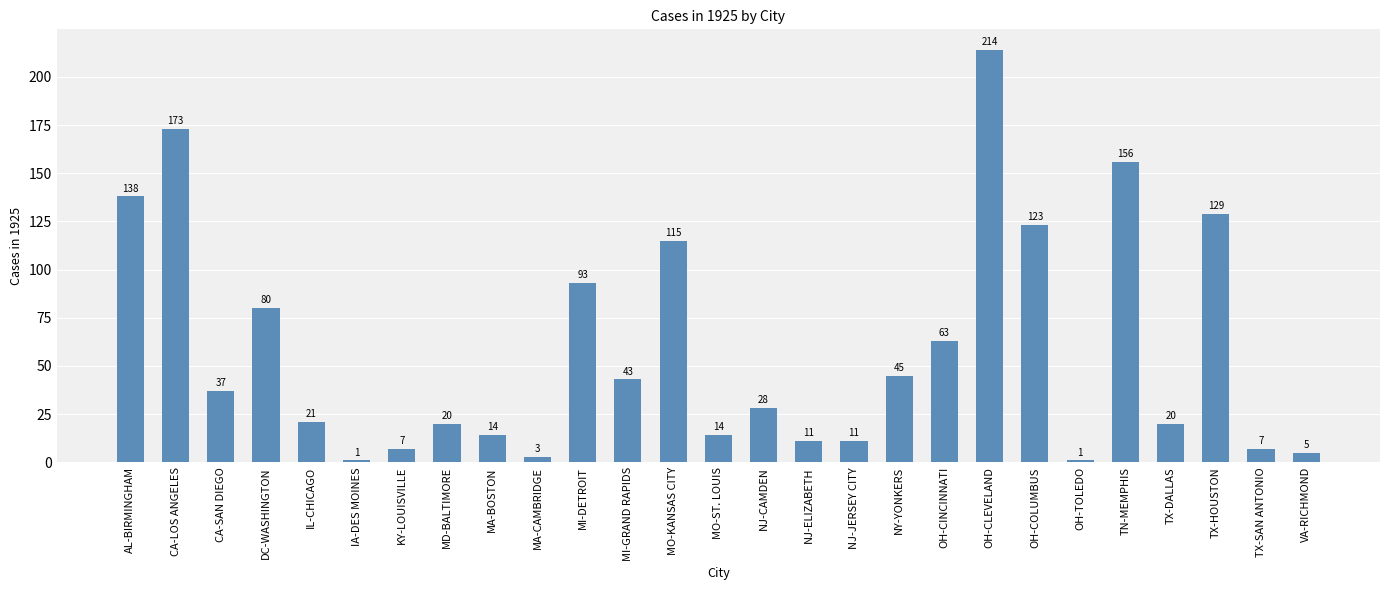

What is the value of the 23rd bar from the left?

156